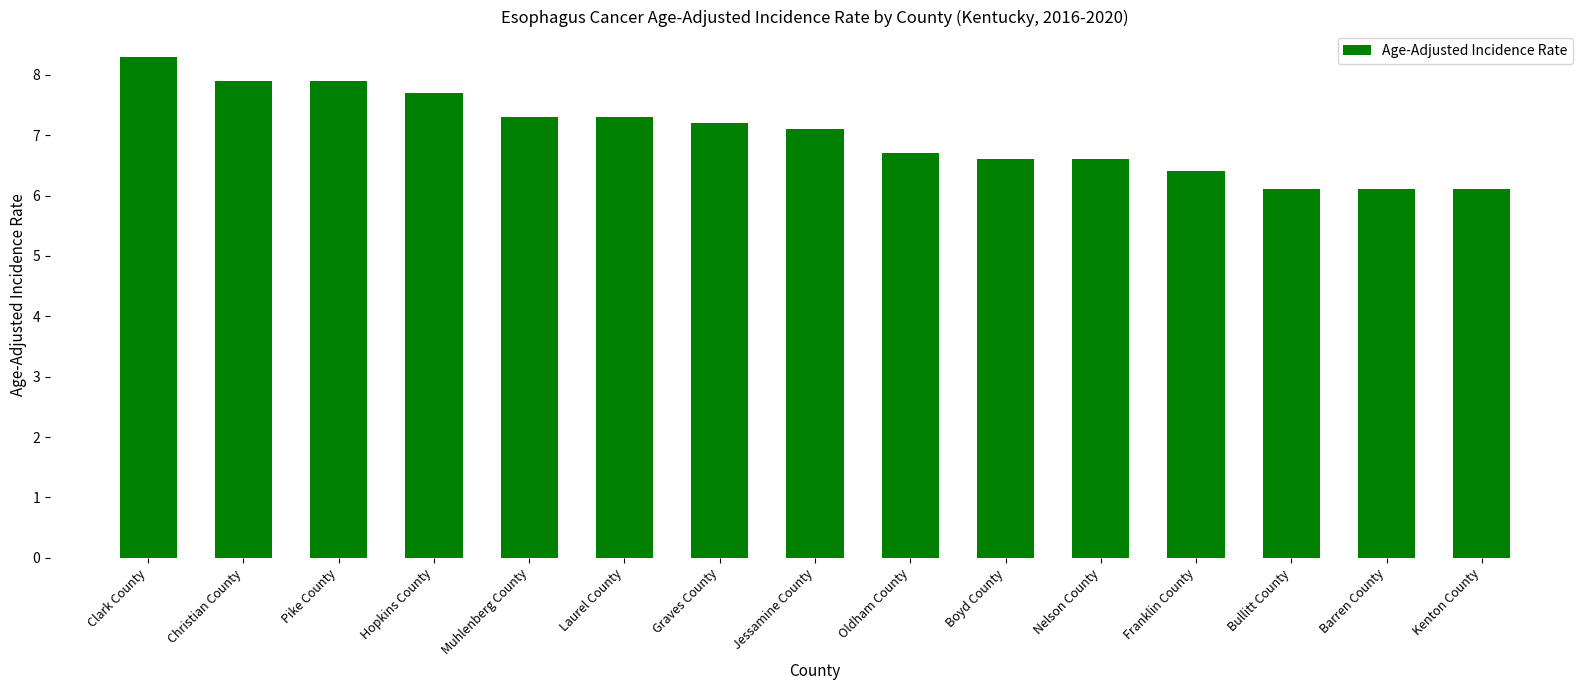

Does the chart contain any negative values?

No